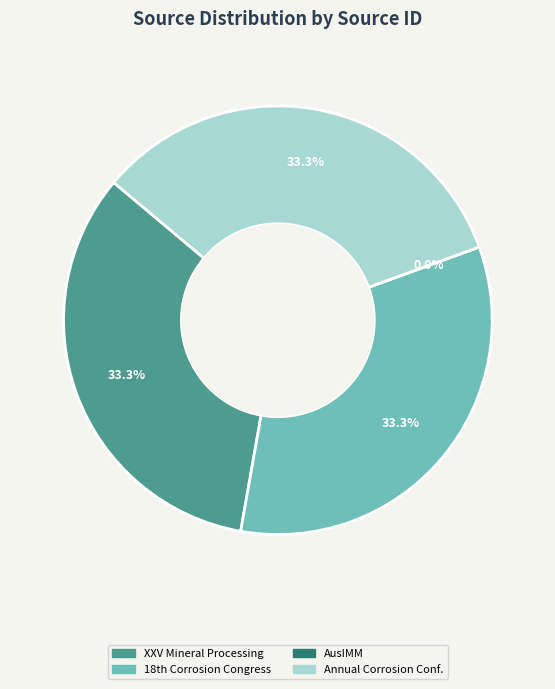

Is there a majority slice in this chart?

No